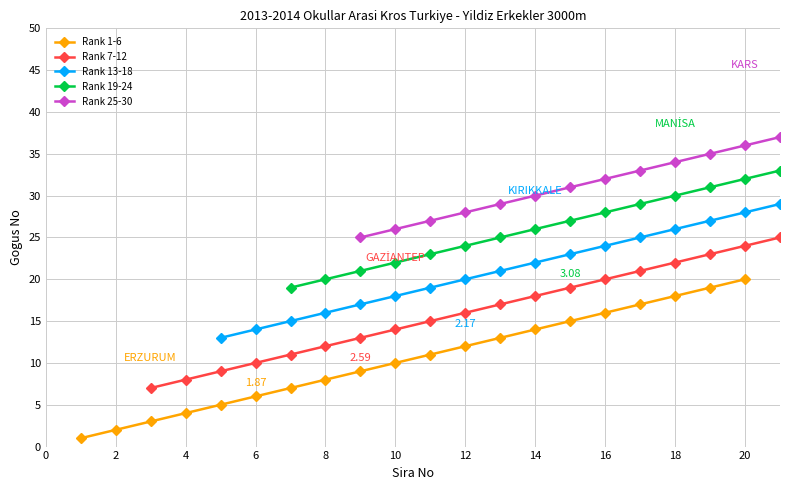

Which series changed the most between 10 and 16?

Rank 1-6